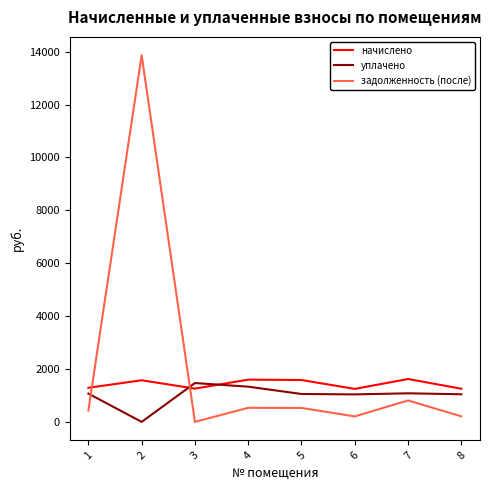

What is the average value of the задолженность (после) series?

2072.5